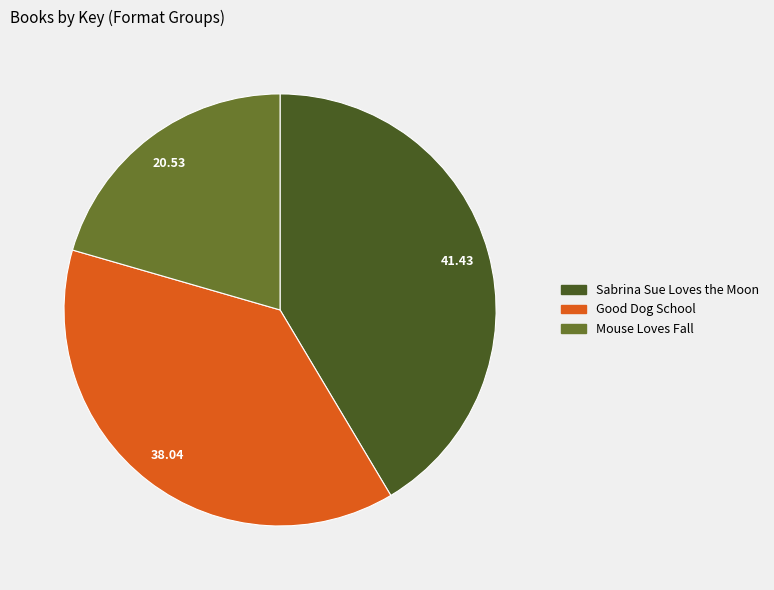

Which slice is the largest?

Sabrina Sue Loves the Moon